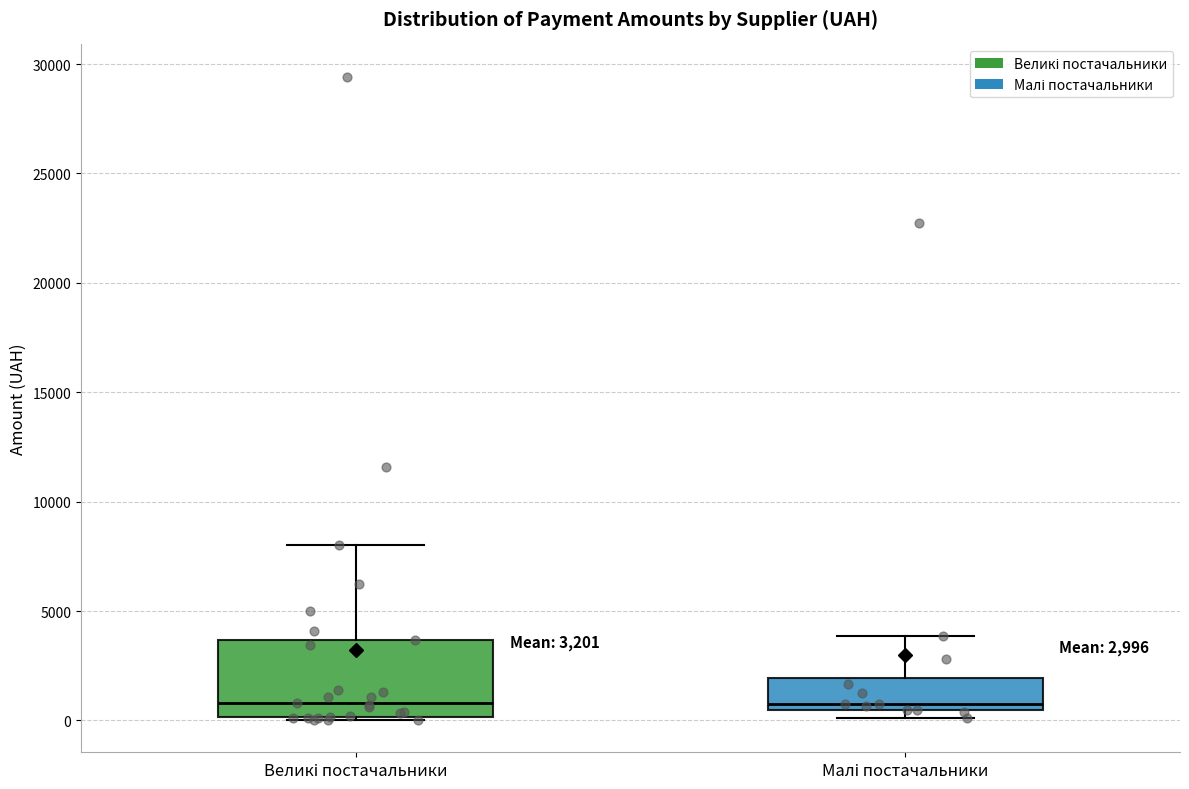

Which box is the tallest, from its lower edge to its upper edge?

Великі постачальники